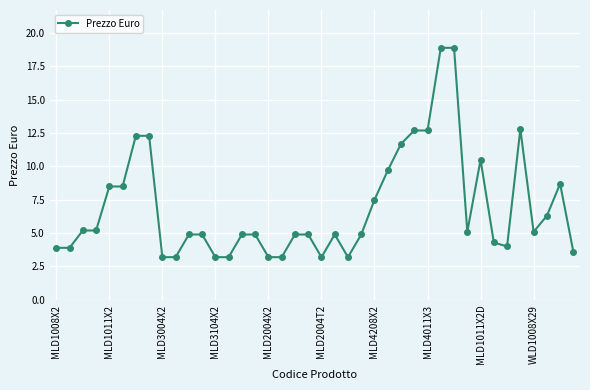

What is the greatest value displayed?

18.9